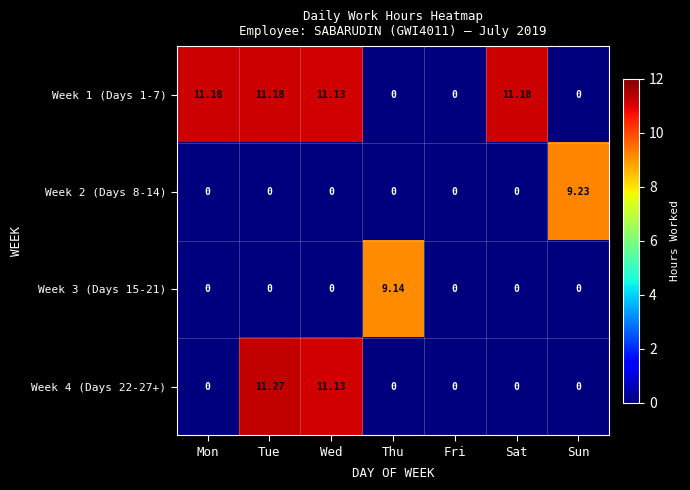

Which series has the largest range (max minus min)?

Week 4 (Days 22-27+)